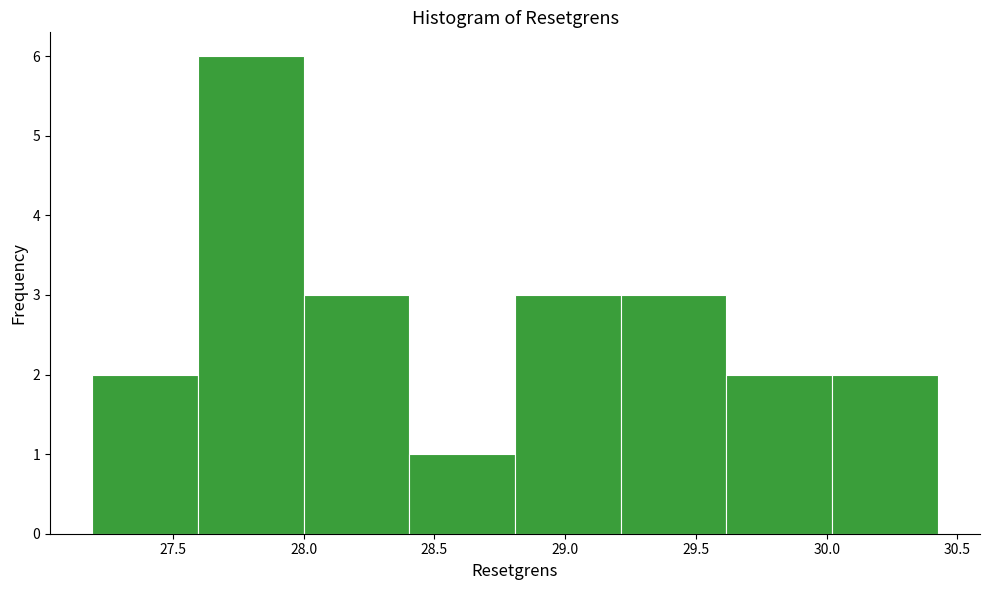

Reading left to right, list every bar in this chart as the range it spans on the x-axis followed by its height. Neither the bar edges nor the heights are printed on the chart, so give them approximately, as read against the axes.

27.20 to 27.60: 2
27.60 to 28.00: 6
28.00 to 28.40: 3
28.40 to 28.80: 1
28.80 to 29.20: 3
29.20 to 29.60: 3
29.60 to 30.00: 2
30.00 to 30.45: 2